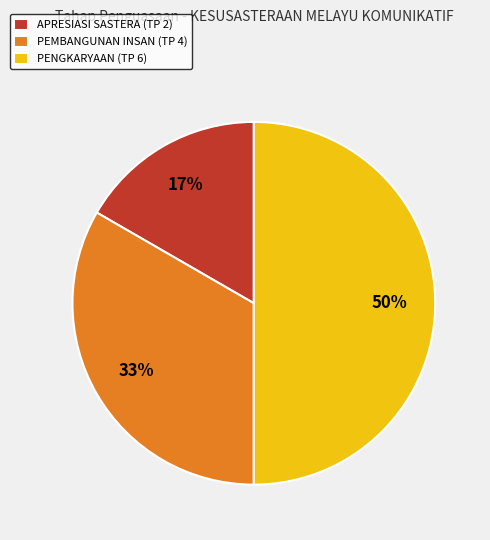

To the nearest percent, what portion does APRESIASI SASTERA represent?

17%